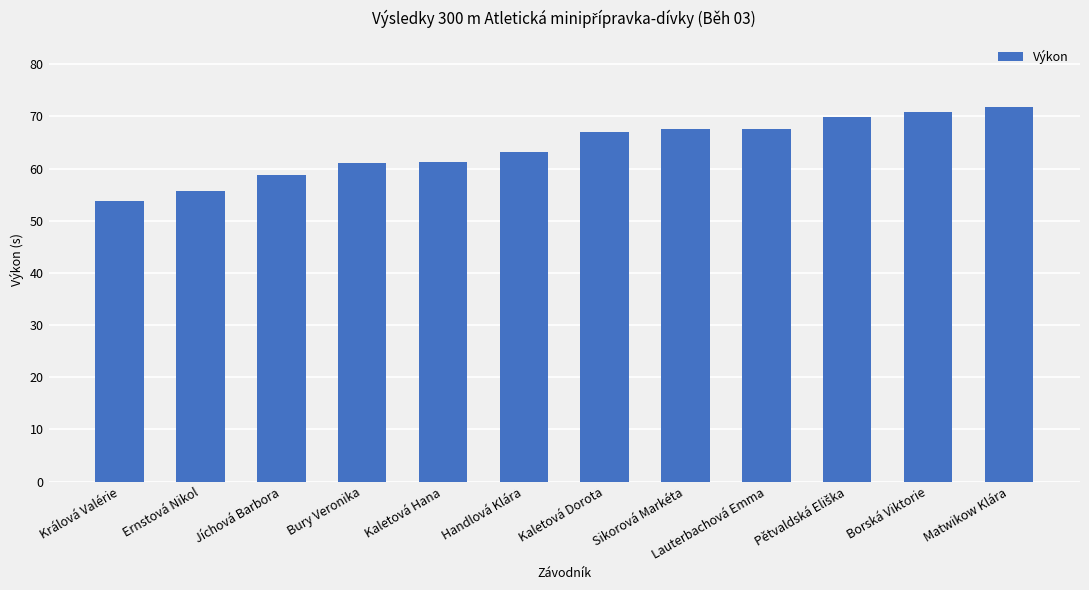

Does the chart contain stacked bars?

No